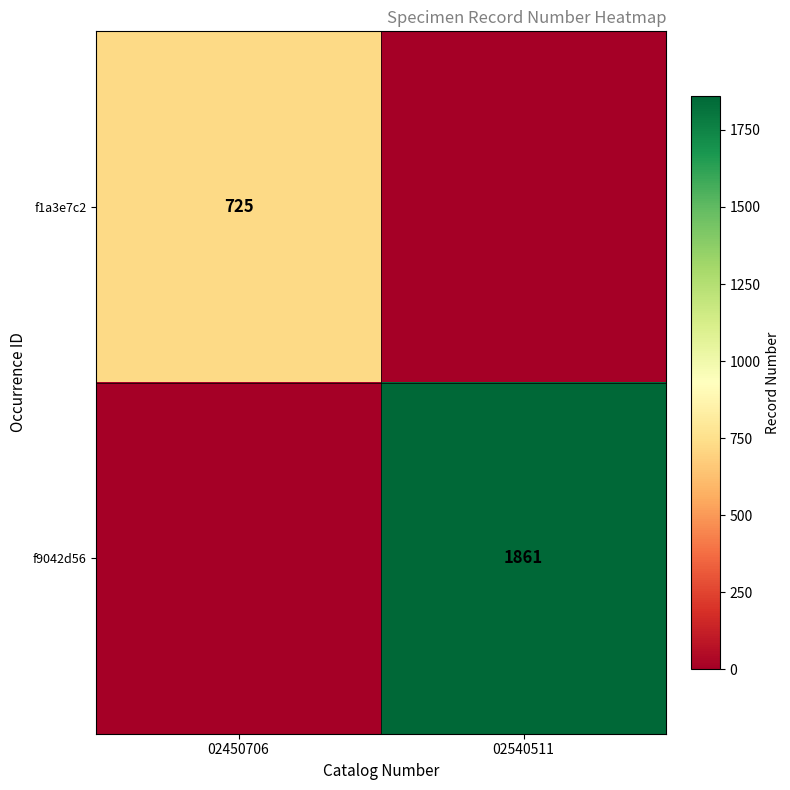

The f1a3e7c2 series shows 489 at 02450706. True or false?

False